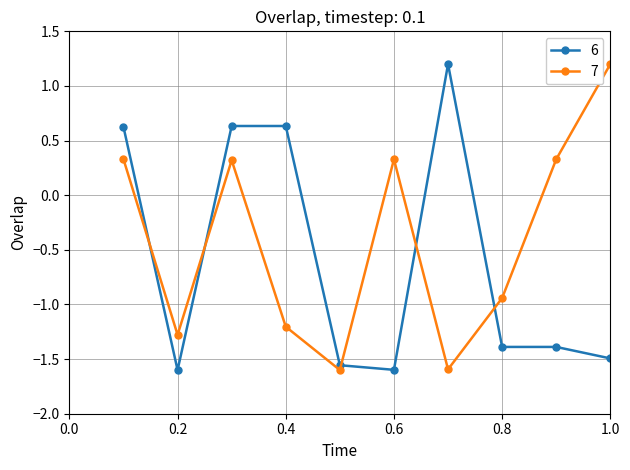

How many lines are shown in the chart?

2